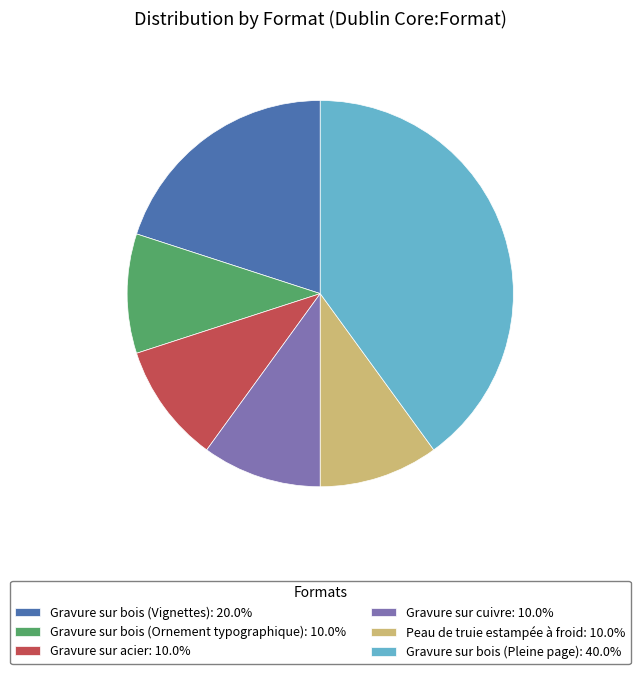

Does any single category account for the majority?

No